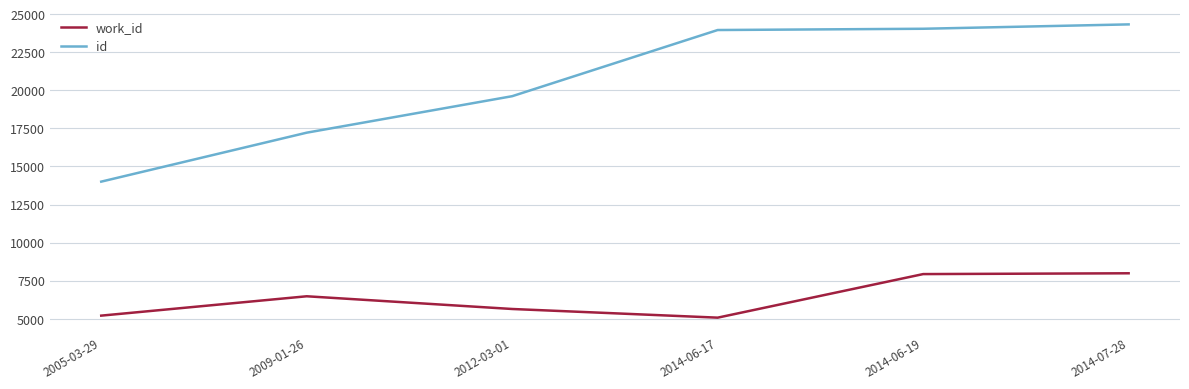

What is the smallest value displayed?

5073